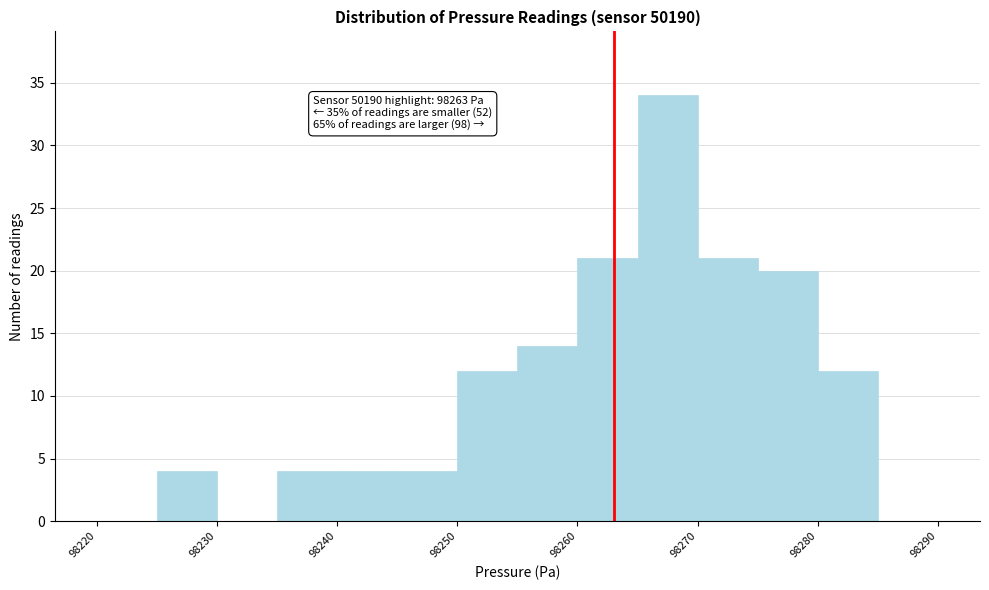

Which range on the x-axis has the tallest bar?

98265 to 98270